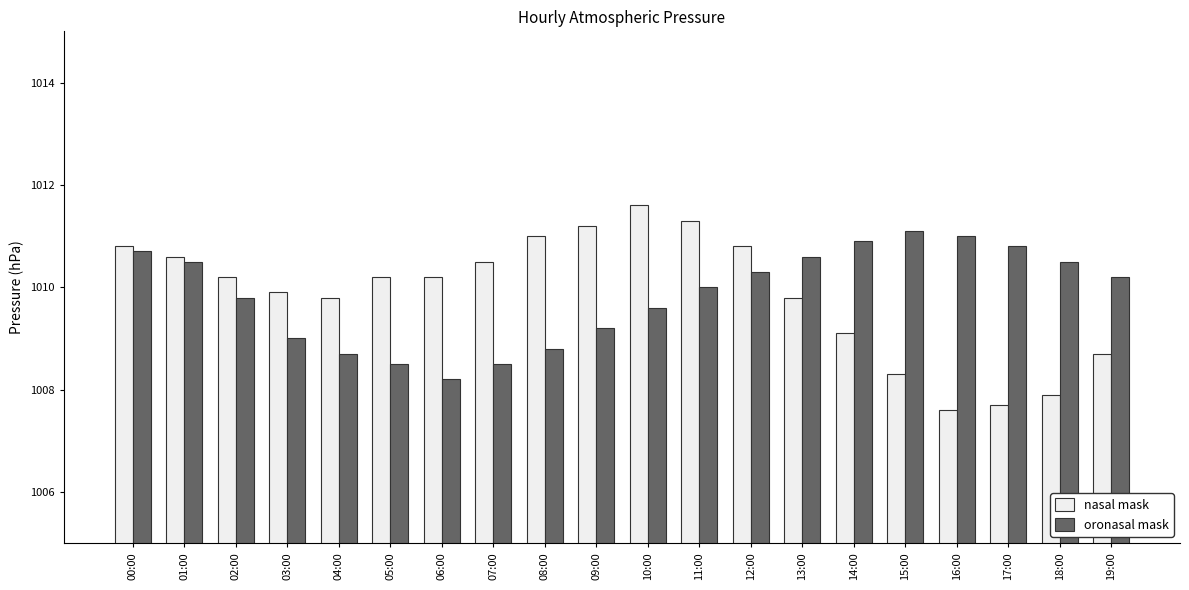

What value does the oronasal mask series have at 10:00?

1009.6